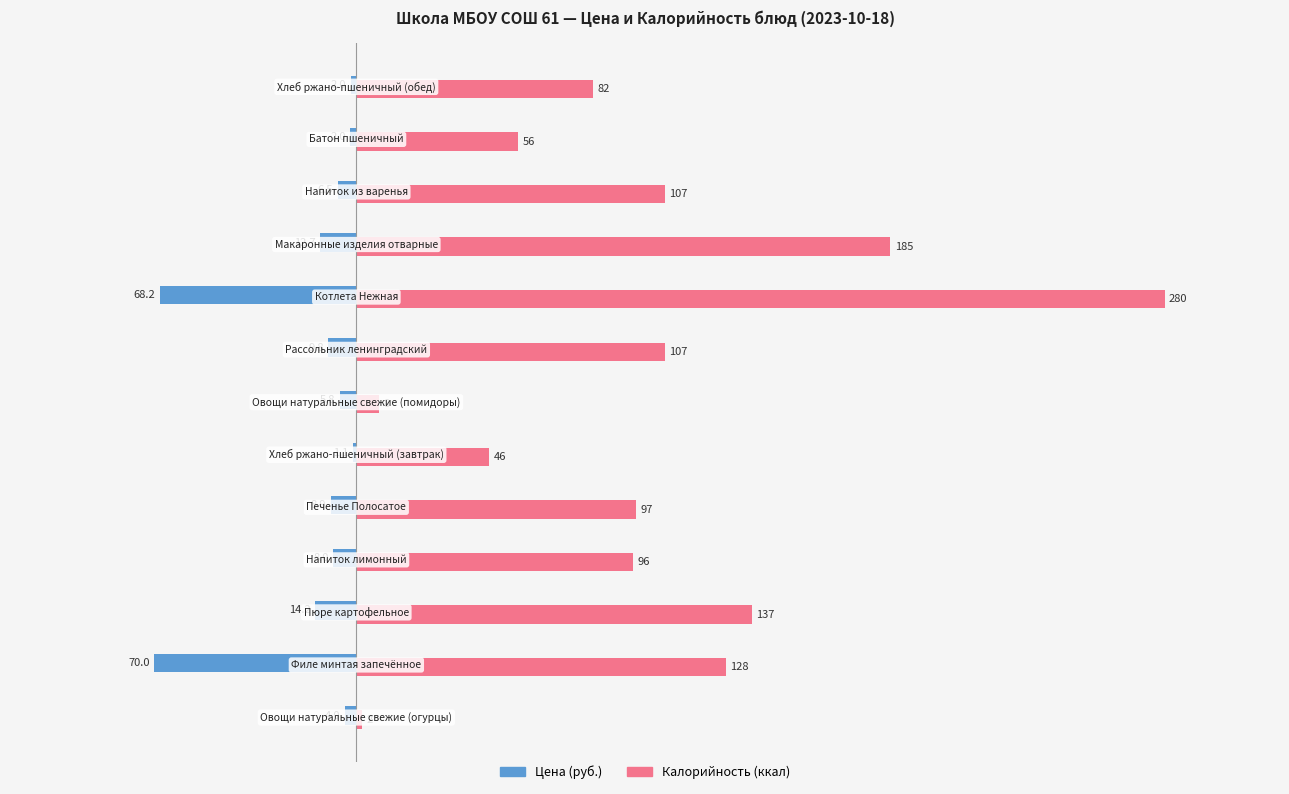

What is the maximum value shown in the chart?

280.0